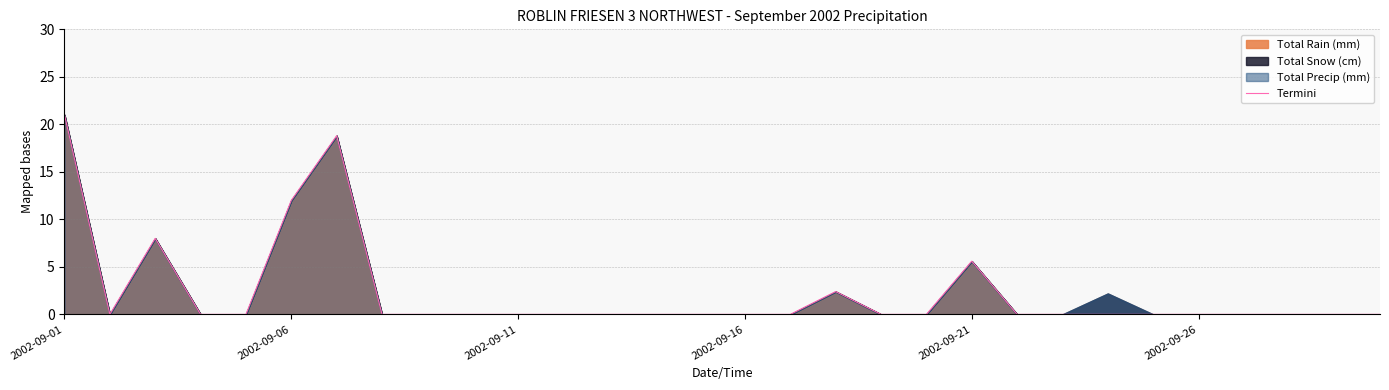

What is the maximum value for Total Rain (mm)?

21.0